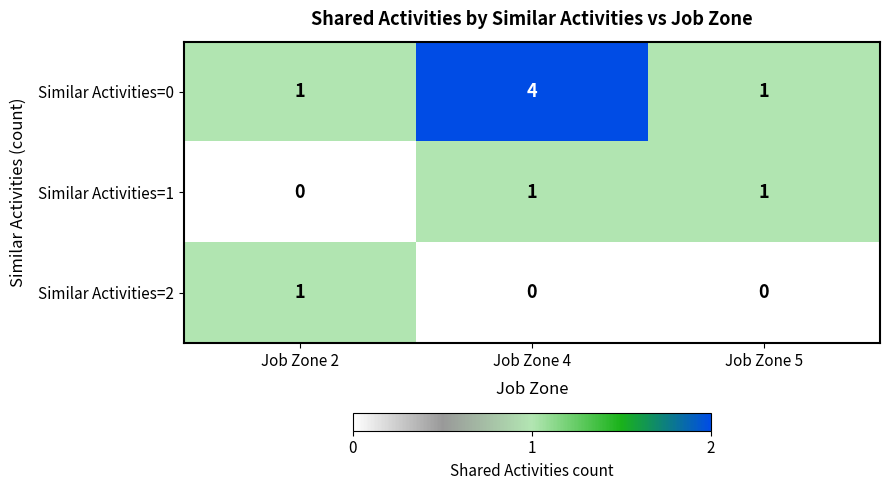

What is the difference between the Similar Activities=0 values at Job Zone 5 and Job Zone 4?

3